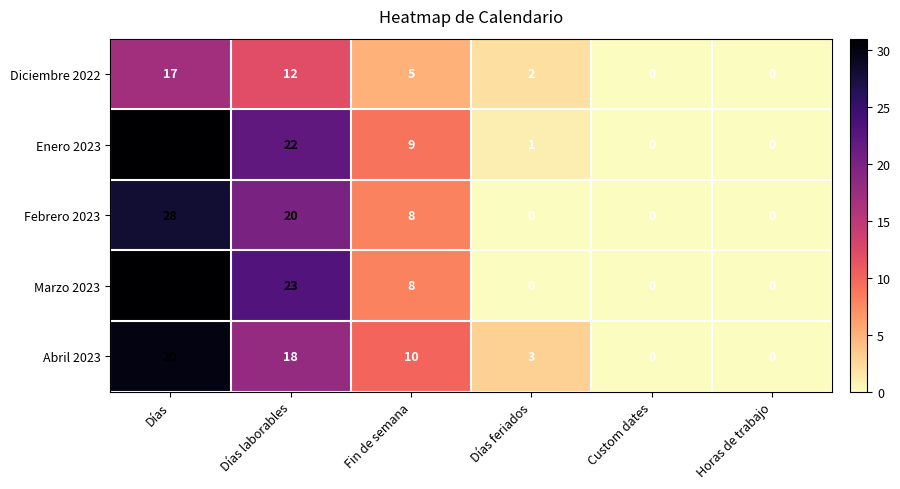

What is the sum of all Abril 2023 values?

61